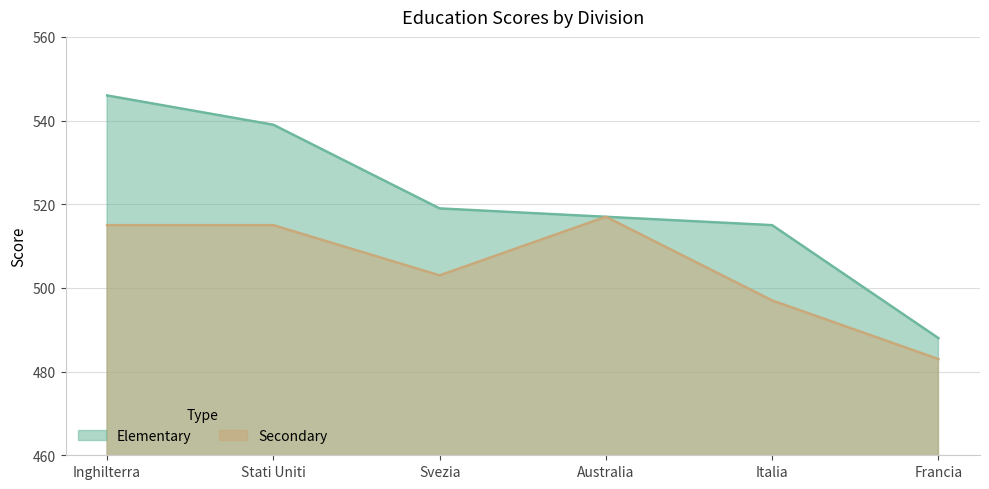

What is the label of the 3rd point from the left?

Svezia